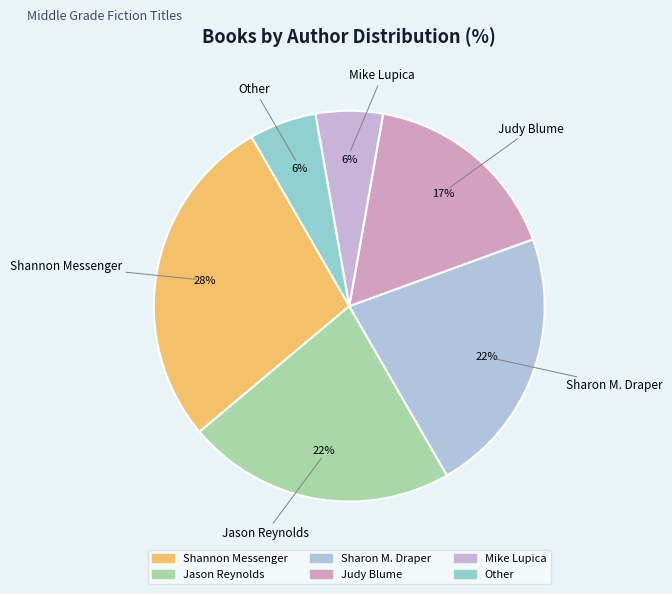

What is the ratio of the value at Sharon M. Draper to the value at Judy Blume?

1.3